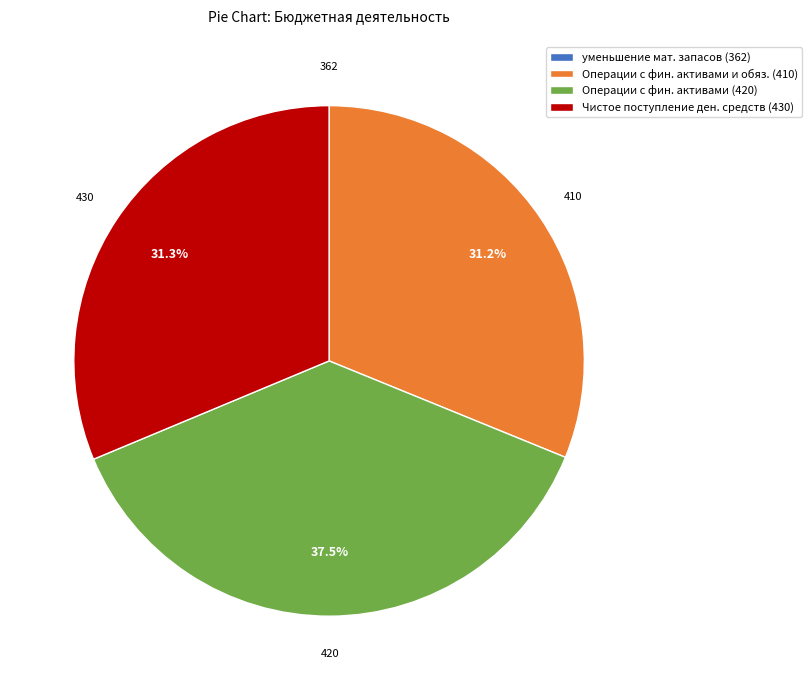

Is there any slice that represents more than half of the pie?

No